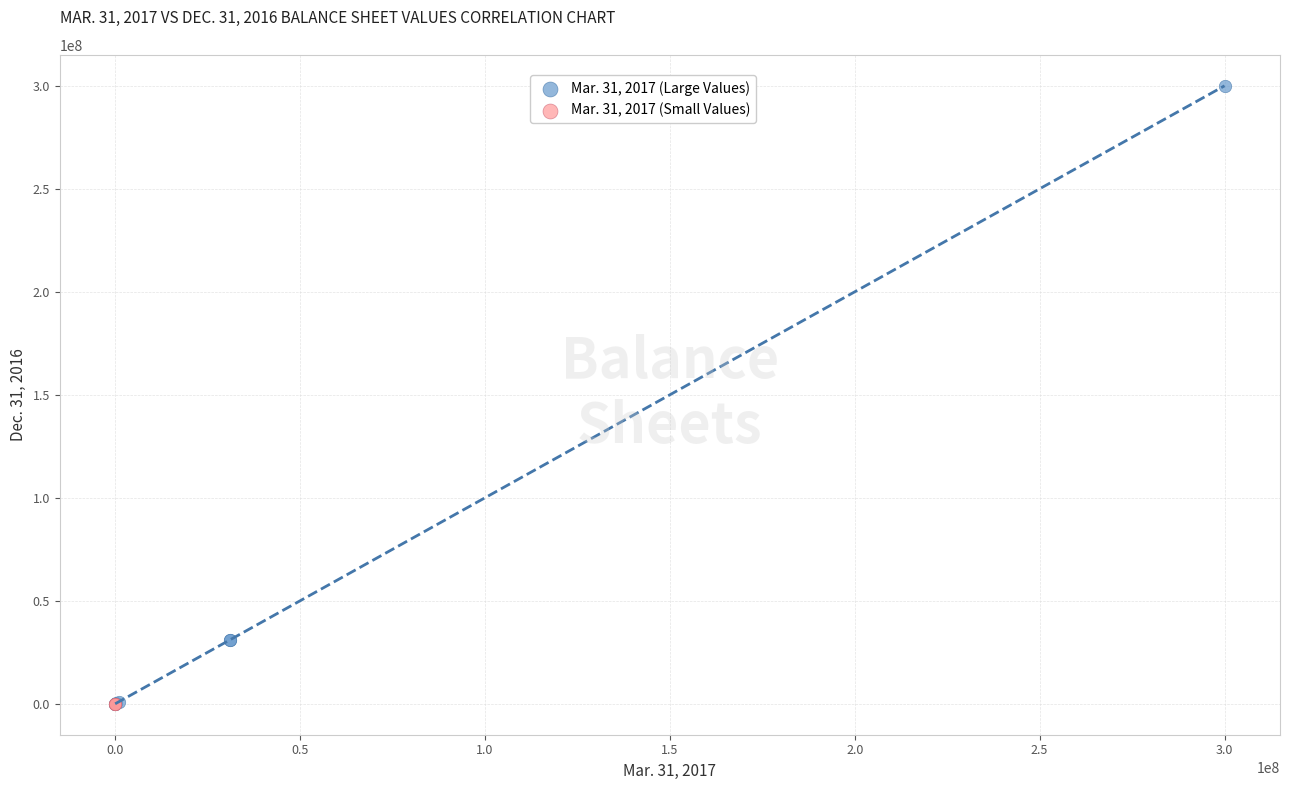

Which series reaches the maximum Y coordinate?

Mar. 31, 2017 (Large Values)